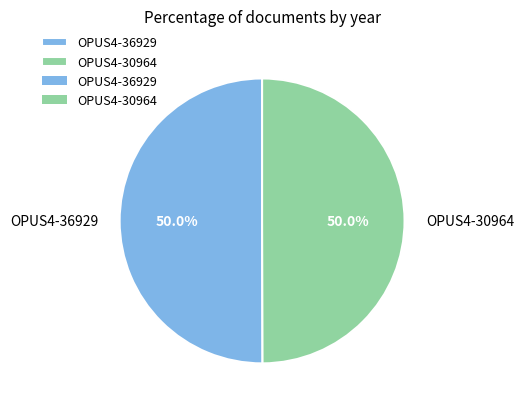

What is the ratio of the value at OPUS4-30964 to the value at OPUS4-36929?

1.0